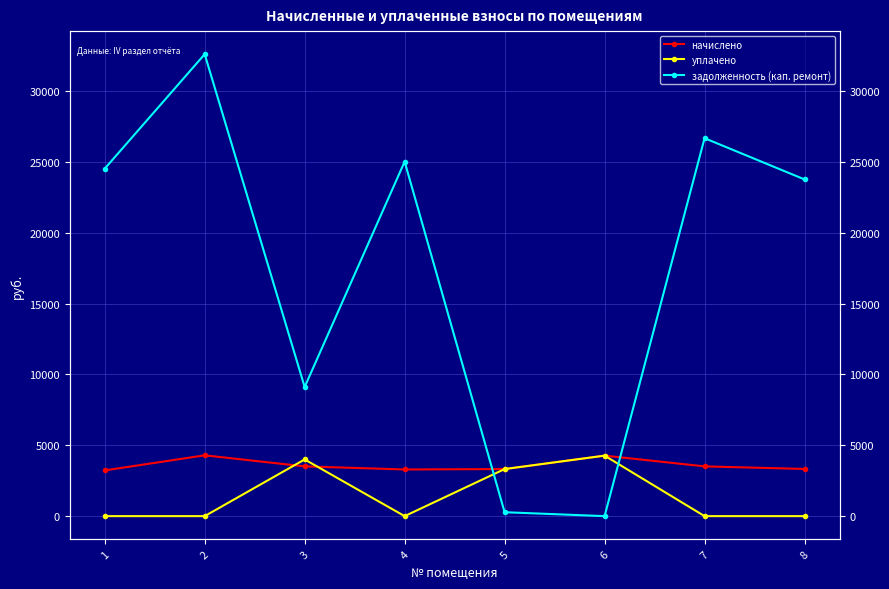

What is the value of the задолженность (кап. ремонт) point at the 8th from the left?

23757.3